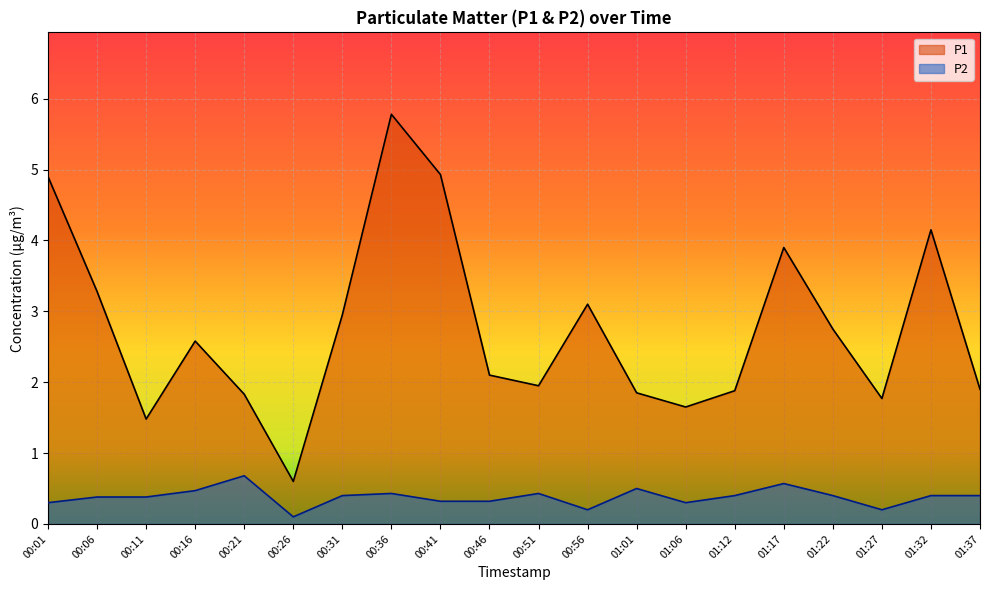

What position from the left is 01:01?

13